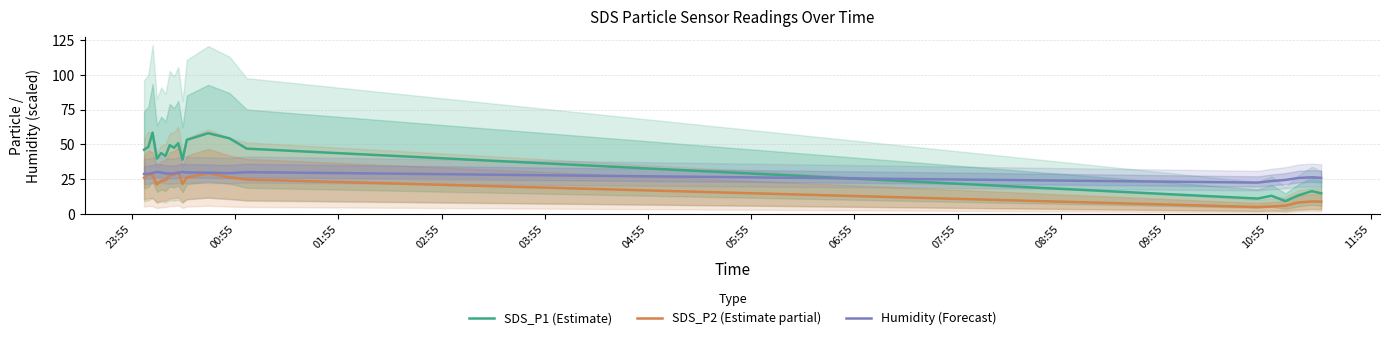

Which series has the largest range (max minus min)?

SDS_P1 (Estimate)